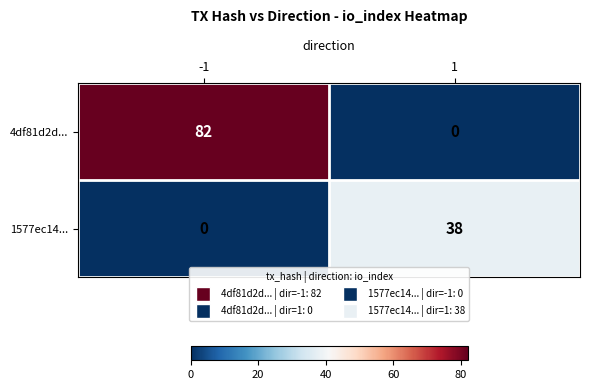

Rank the categories by 4df81d2d... value from lowest to highest.

1, -1